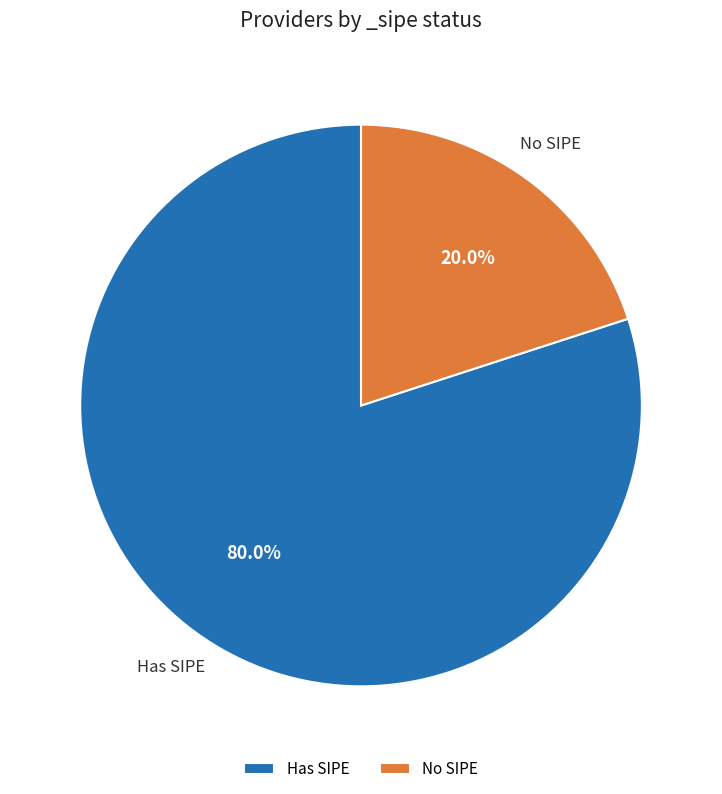

Which has a higher value, No SIPE or Has SIPE?

Has SIPE